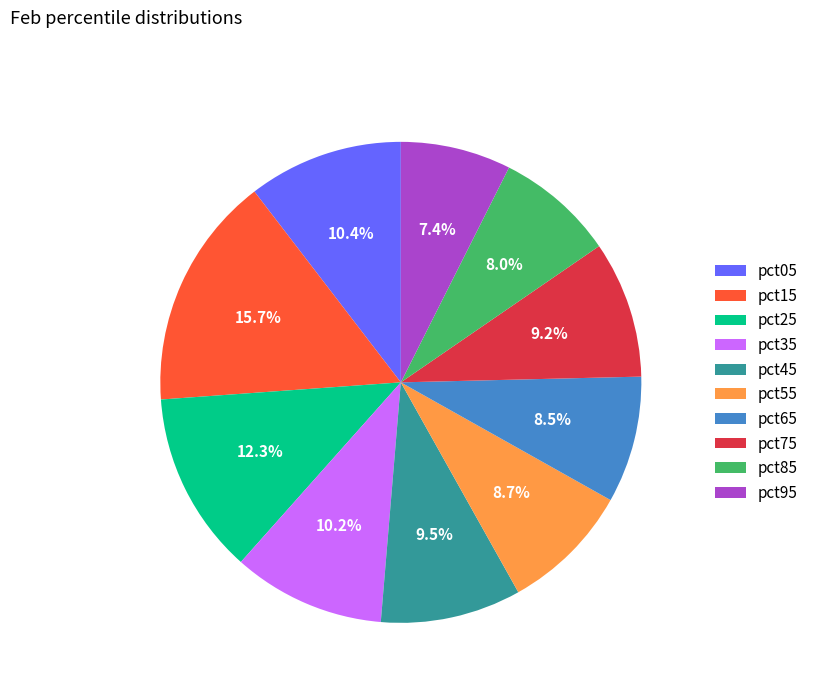

How many slices are in this pie chart?

10